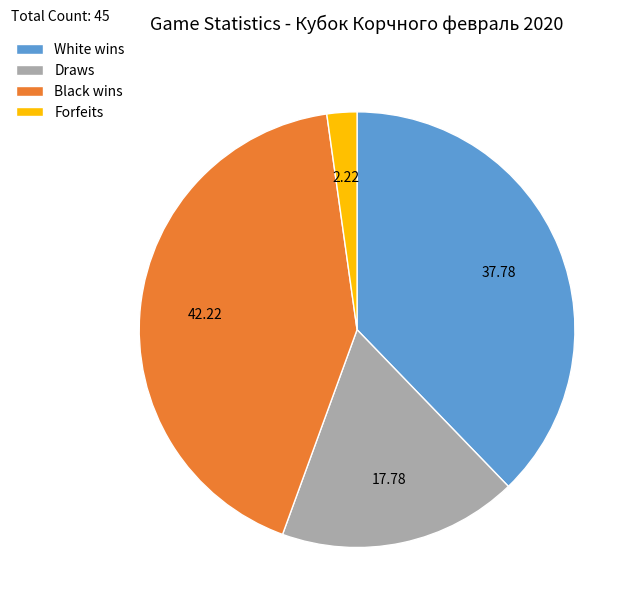

Rank the categories by value from lowest to highest.

Forfeits, Draws, White wins, Black wins